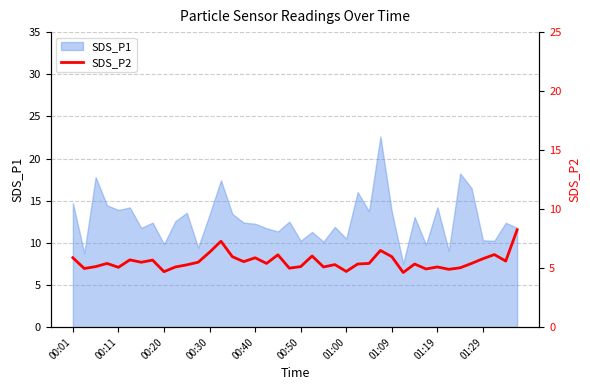

The value at 00:50 is 8.0. True or false?

False